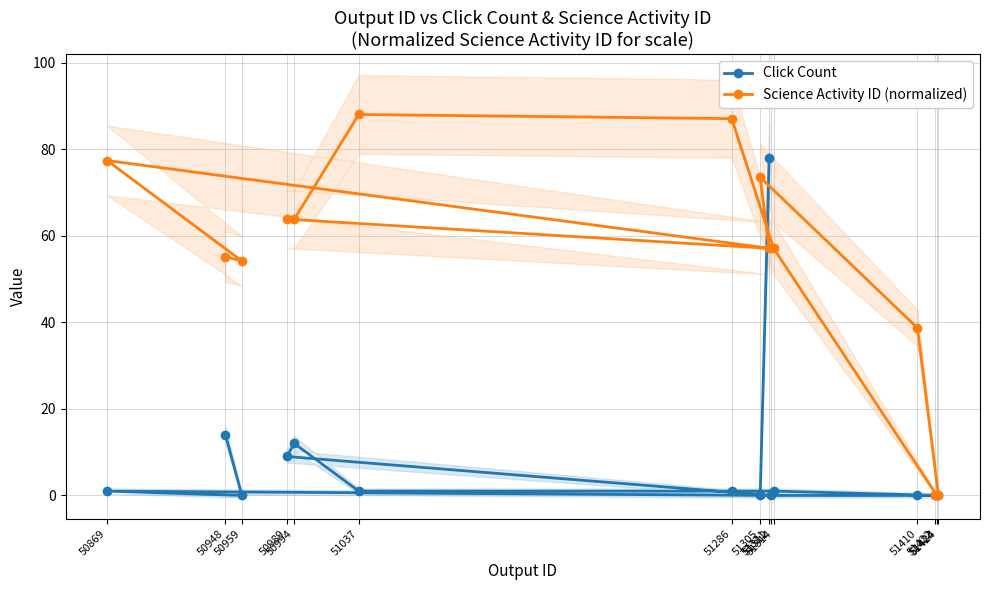

Reading left to right, extract all data points from this chart.

Click Count: 51311=78.0	51305=0.0	51410=0.0	51424=0.0	51422=0.0	51423=0.0	51314=1.0	51286=1.0	51037=1.0	50994=12.0	50989=9.0	51312=0.0	50869=1.0	50959=0.0	50948=14.0
Science Activity ID (normalized): 51311=57.1	51305=73.5	51410=38.7	51424=0.0	51422=0.0	51423=0.0	51314=57.1	51286=87.0	51037=88.0	50994=63.8	50989=63.8	51312=57.1	50869=77.4	50959=54.2	50948=55.1